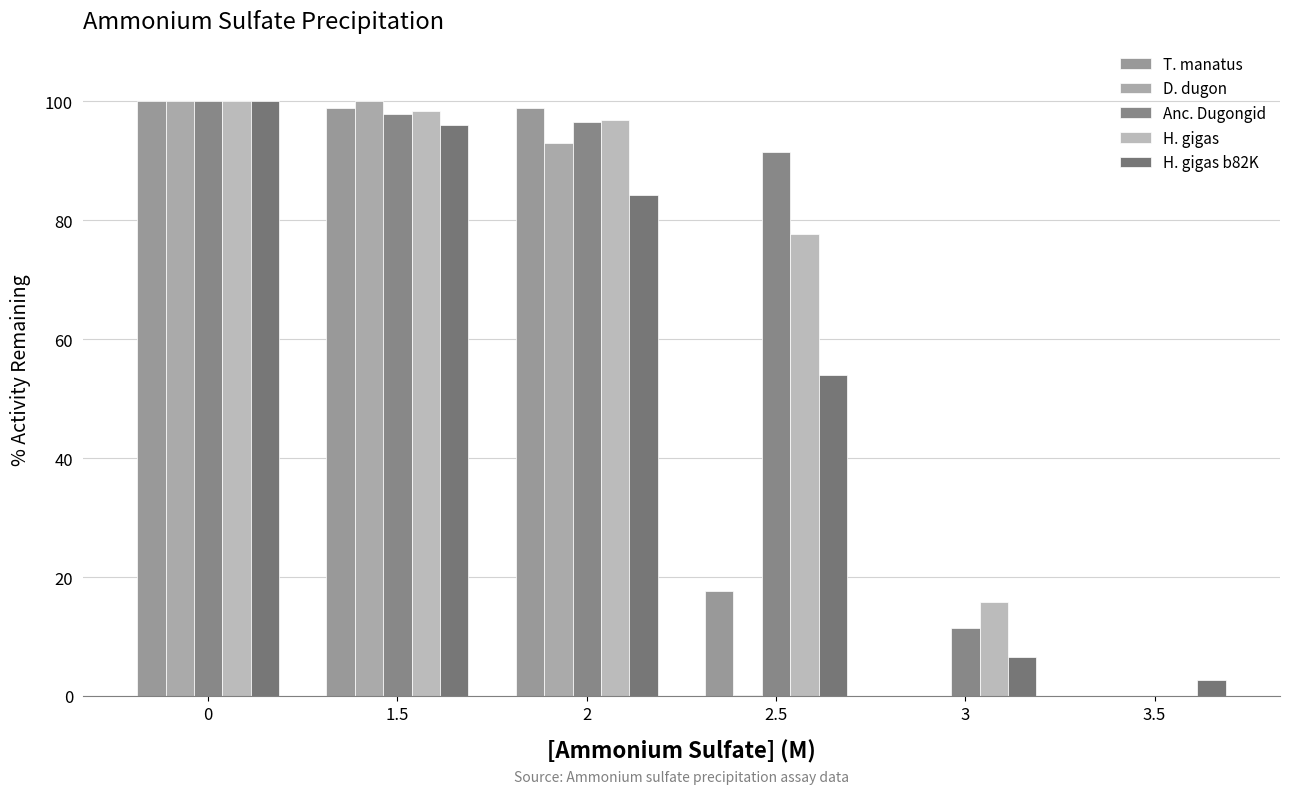

What are all the series names shown in the legend?

T. manatus, D. dugon, Anc. Dugongid, H. gigas, H. gigas b82K